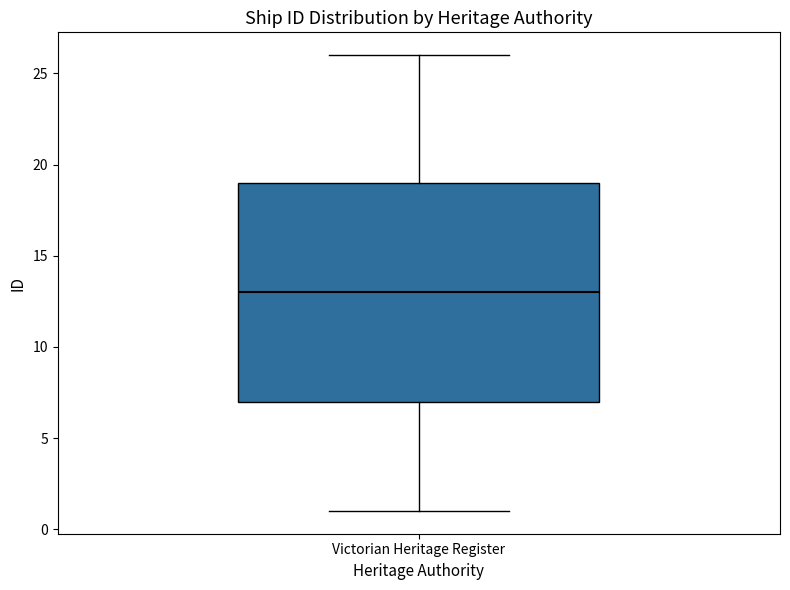

Read this box plot against the y-axis: the position of the median line, the range covered by the box, and the ends of both whiskers. The values are not printed on the chart, so give them approximately, as read against the axis.

median 13, box 7 to 19, whiskers 1 to 26